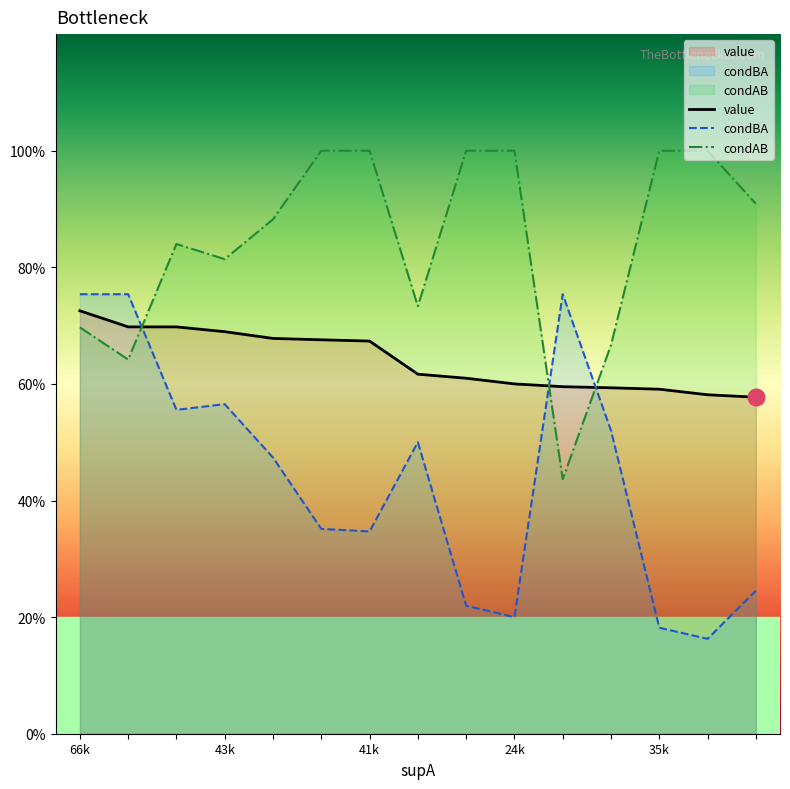

List the series in order of their peak value, highest first.

condAB, condBA, value